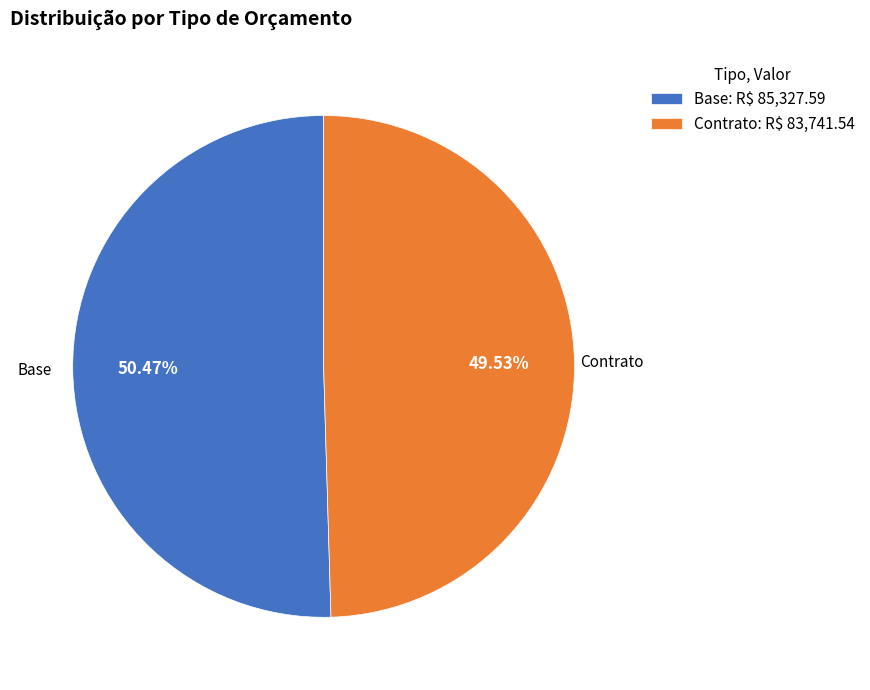

Is it true that Base is 50% of the pie?

True